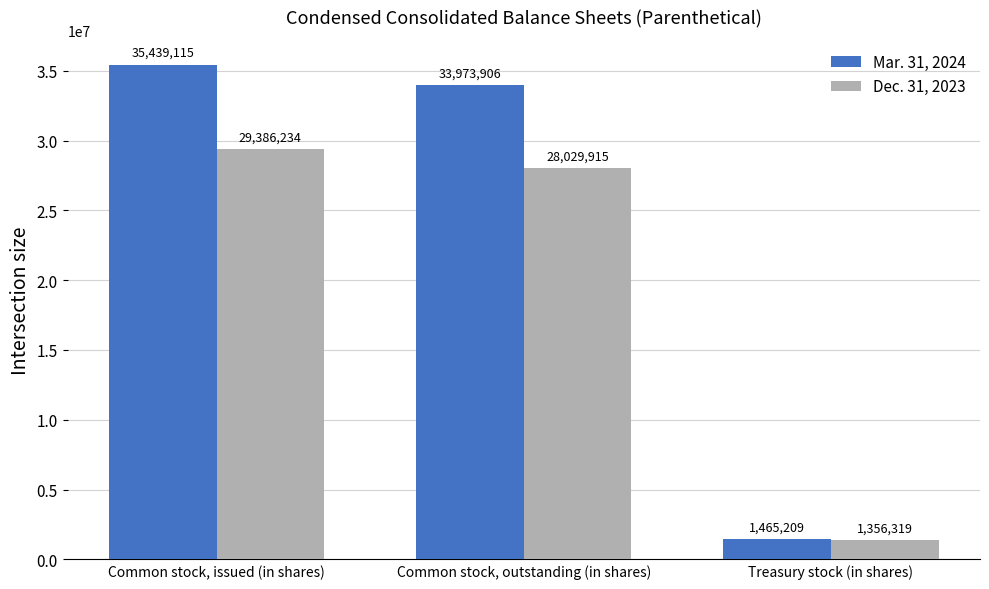

True or false: Dec. 31, 2023 has a value of 46901091 at Common stock, issued (in shares).

False